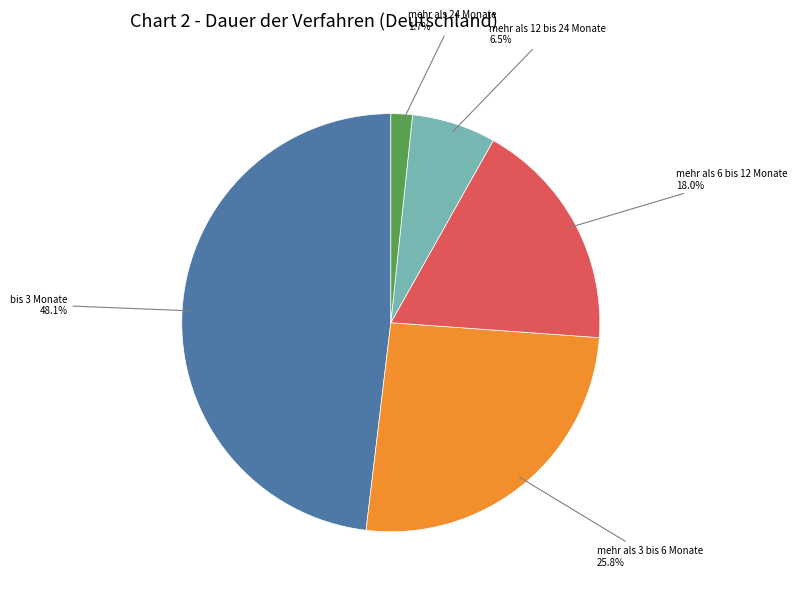

Is there a majority slice in this chart?

No